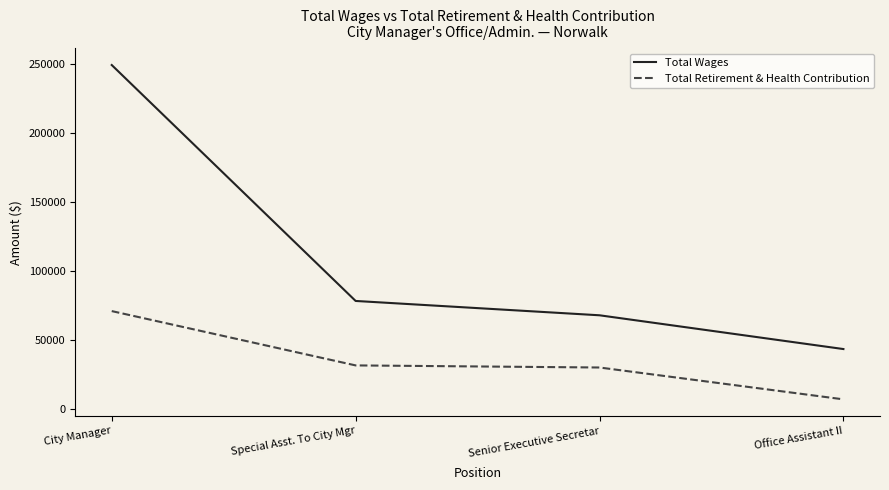

Does the chart have visible grid lines?

No